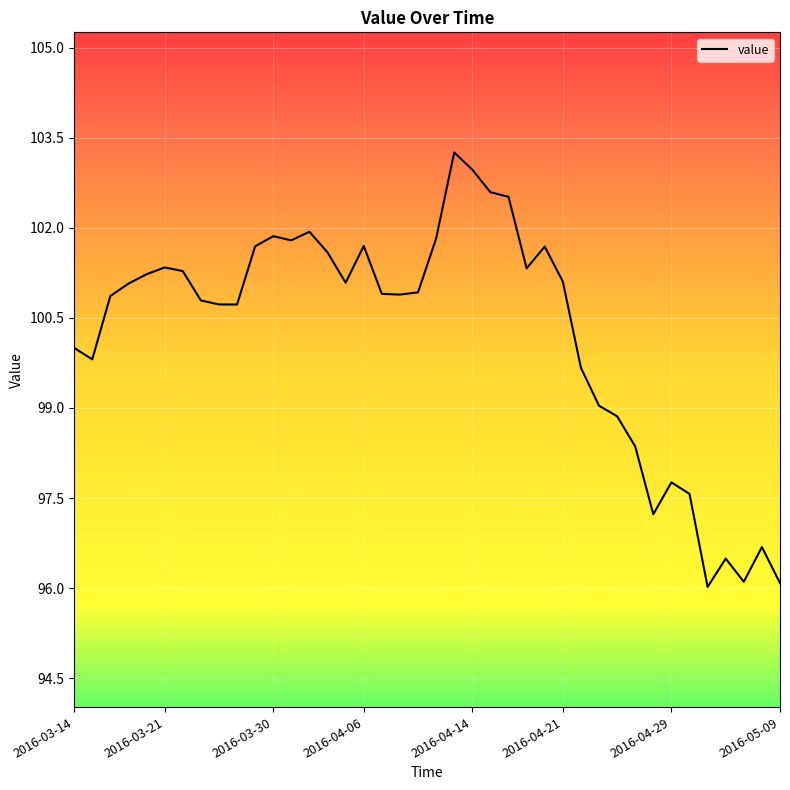

True or false: there are more than 1 points higher than both neighbors.

True